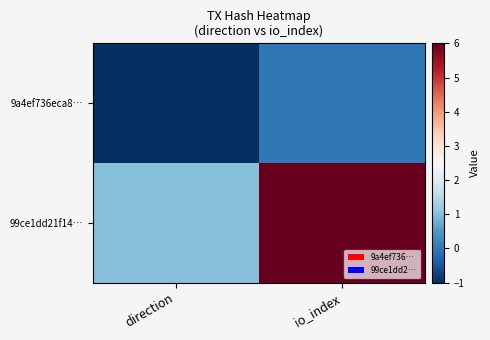

Reading left to right, what are all the values shown in this chart?

9a4ef736eca8…: direction=-1	io_index=0
99ce1dd21f14…: direction=1	io_index=6